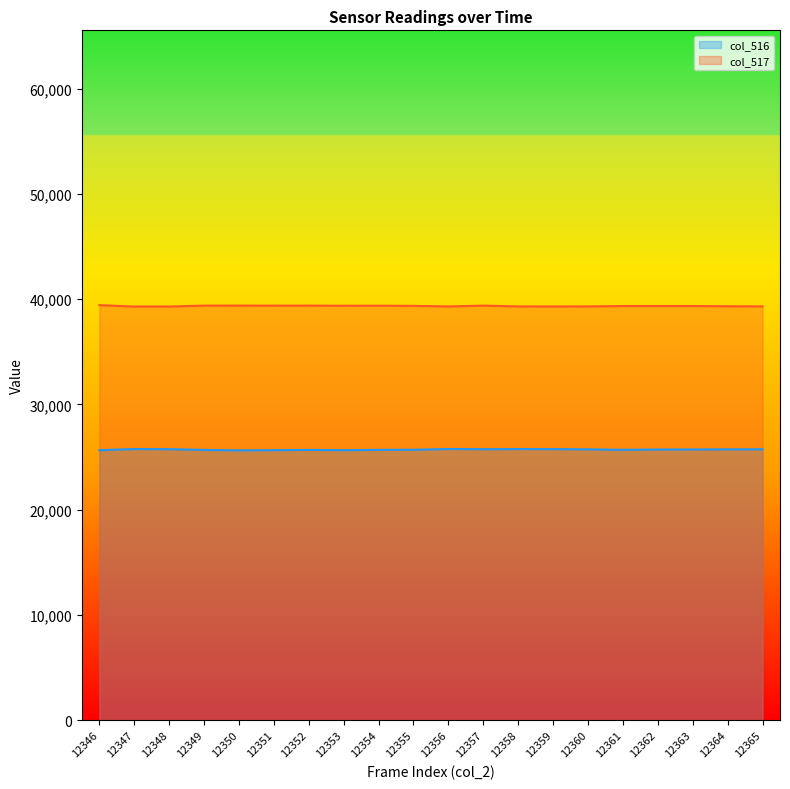

At how many categories does at least one series exceed 35159?

20